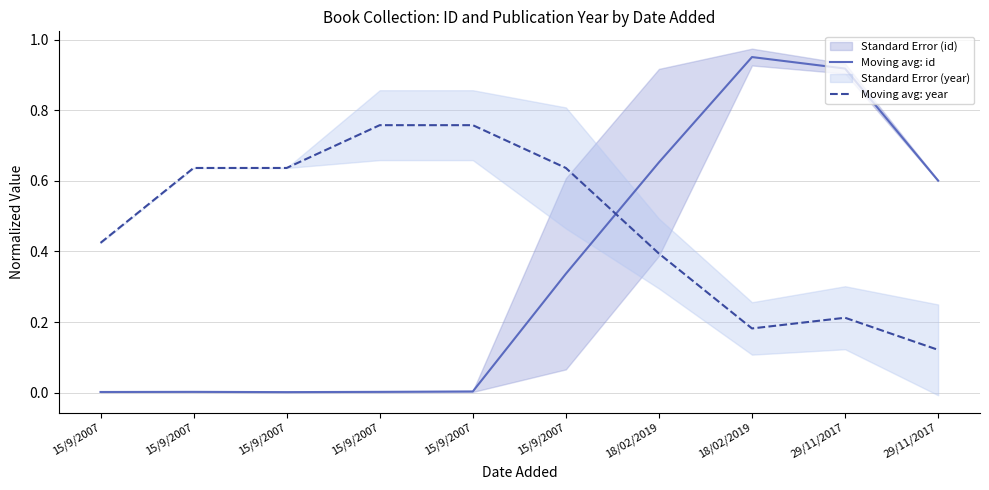

Rank the series by their maximum value, from lowest to highest.

Moving avg: year, Moving avg: id